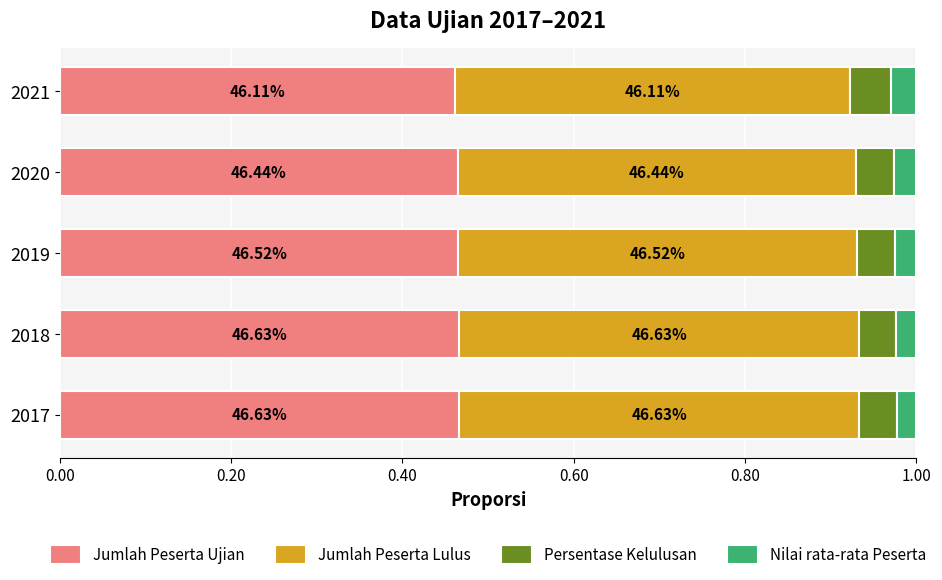

What is the sum of all Persentase Kelulusan values?

0.2